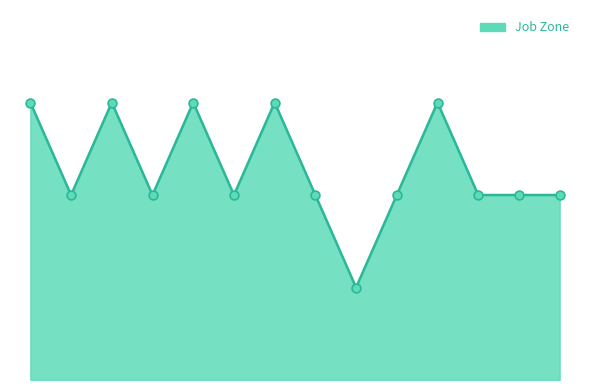

Does the chart have visible grid lines?

No